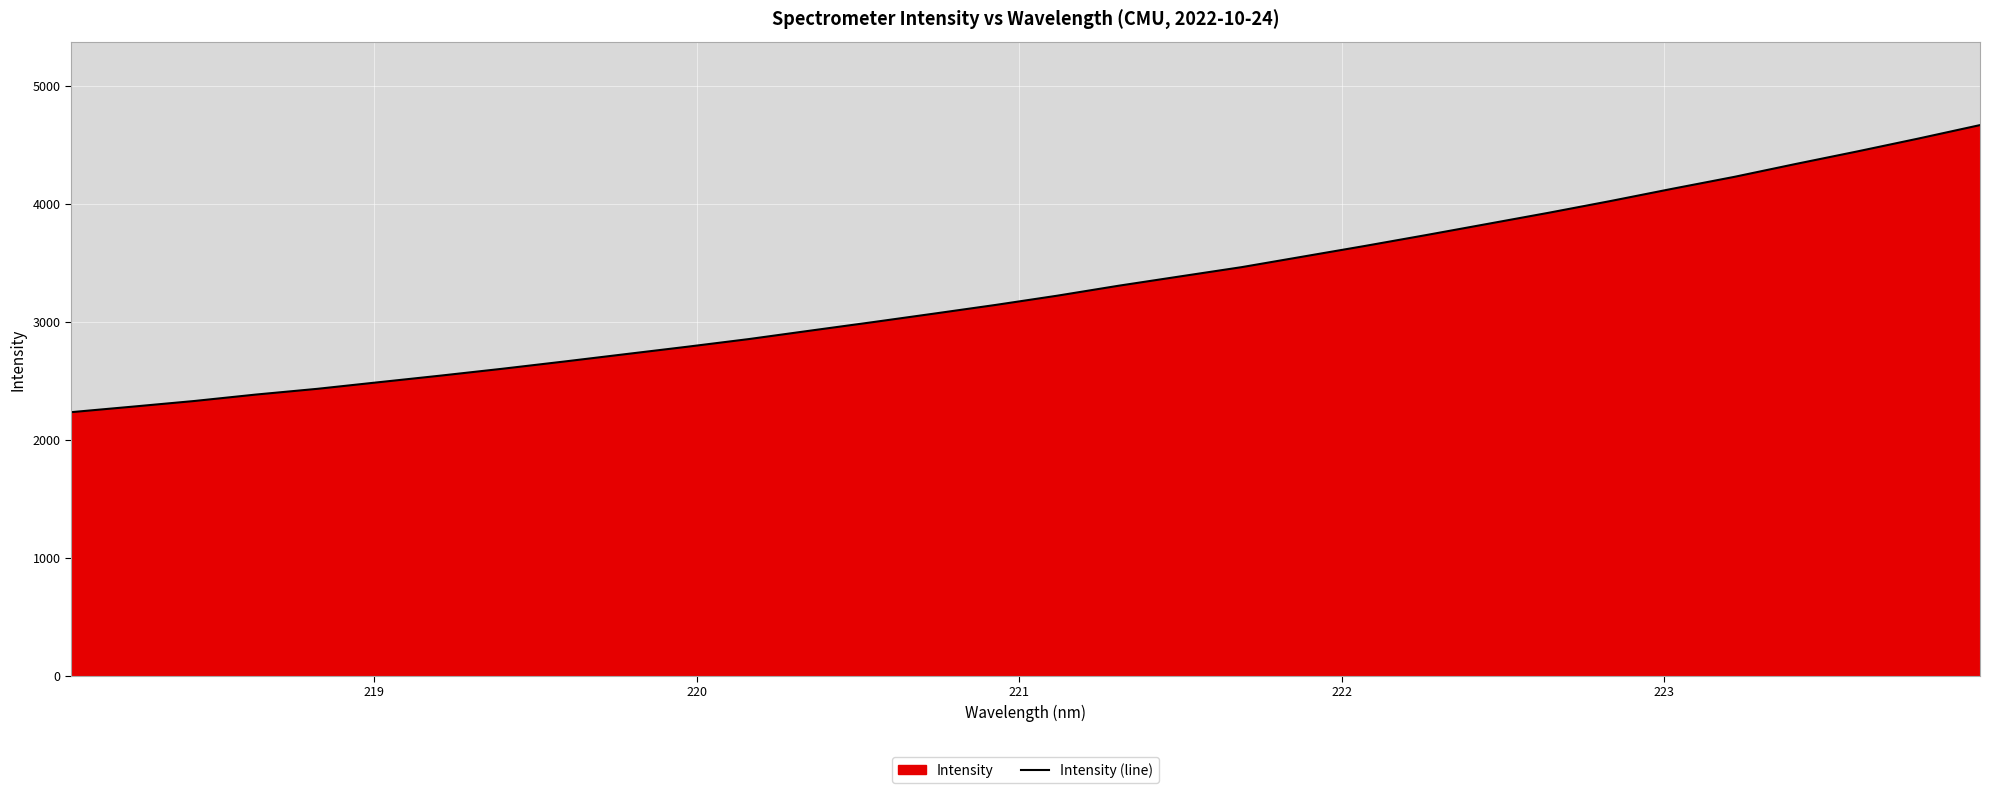

What is the greatest value displayed?

4667.6